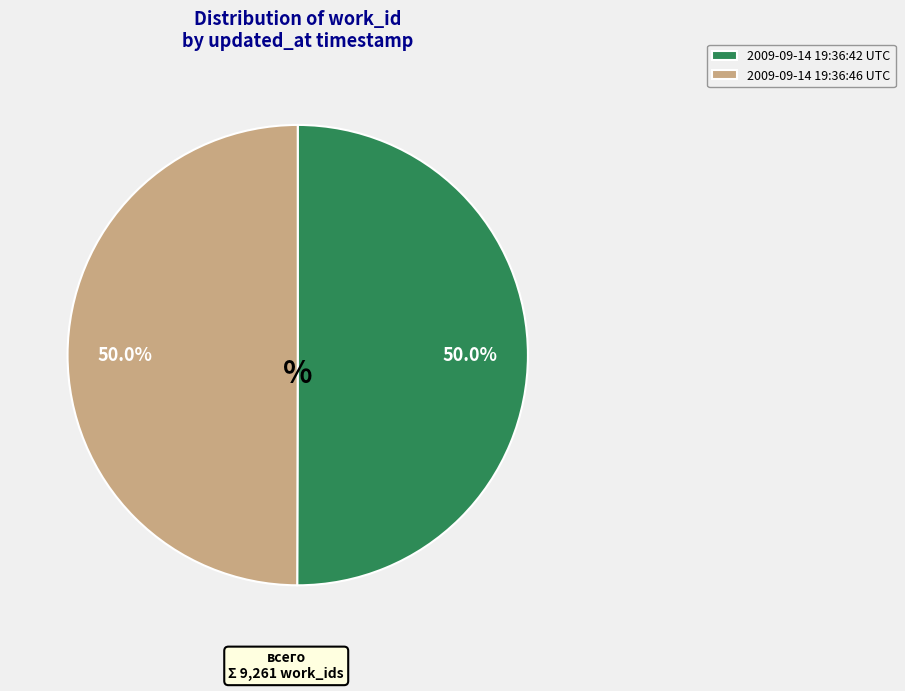

True or false: 2009-09-14 19:36:42 UTC accounts for 50% of the total.

True